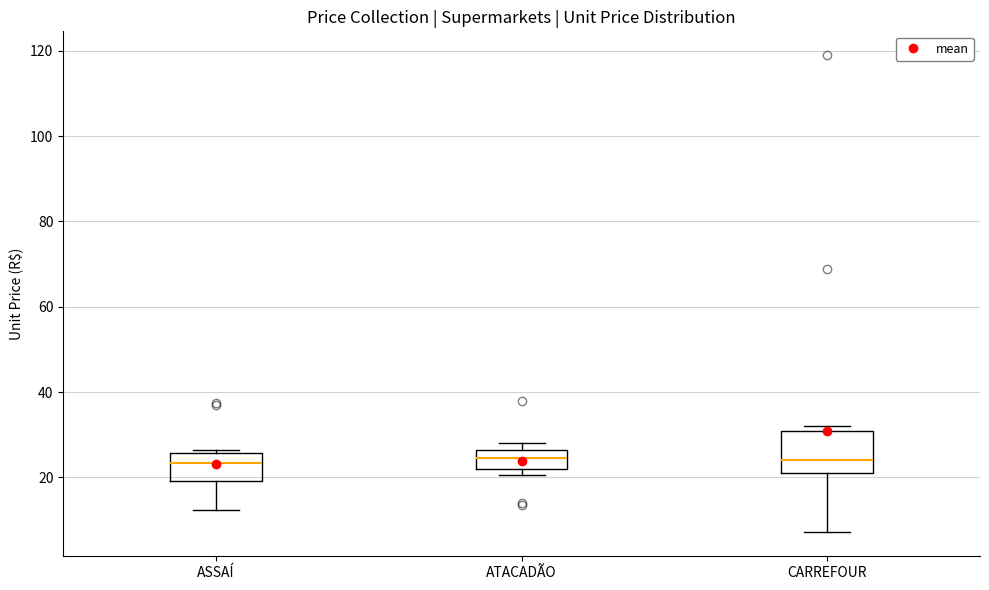

Reading left to right, read every box against the y-axis: the position of its median line, the range the box covers, and the ends of its whiskers. The values are not printed on the chart, so give them approximately, as read against the axis.

ASSAÍ: median 24, box 20 to 26, whiskers 12 to 26 (just above the box's upper edge)
ATACADÃO: median 24, box 22 to 26, whiskers 20 to 28
CARREFOUR: median 24, box 20 to 30, whiskers 8 to 32